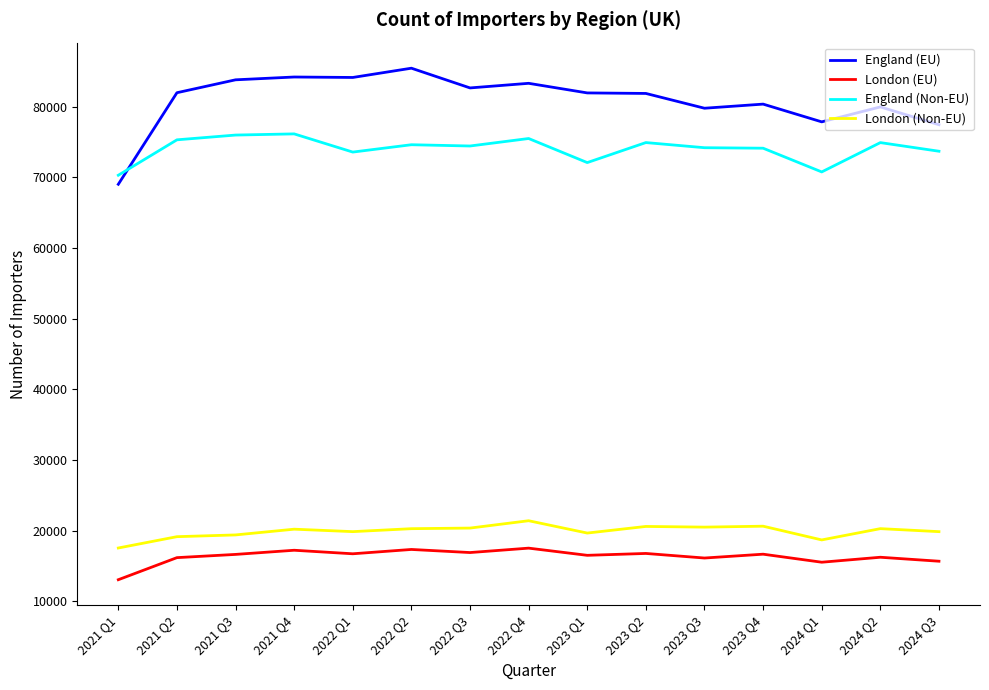

Which series changed the most between 2022 Q4 and 2024 Q2?

England (EU)